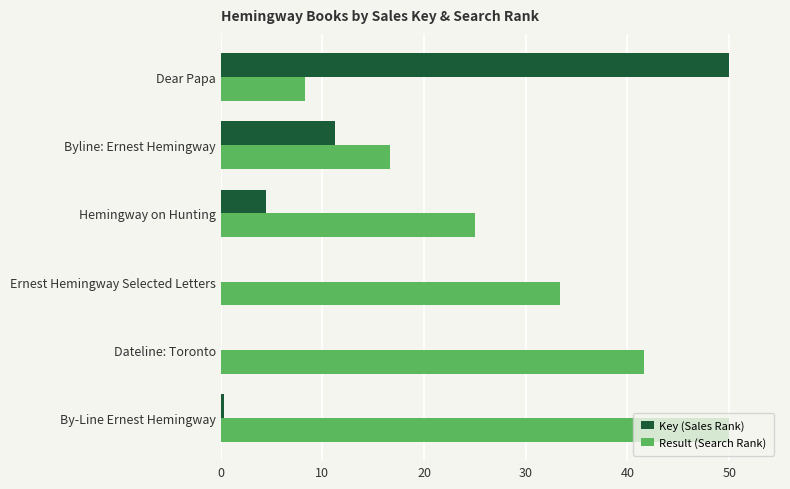

What is the approximate value of Result (Search Rank) at Dear Papa?

8.3